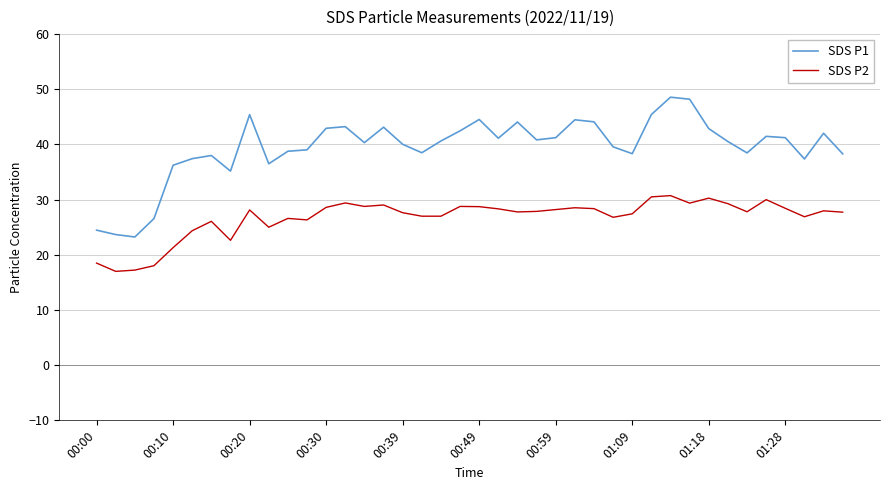

Which series has the largest range (max minus min)?

SDS P1